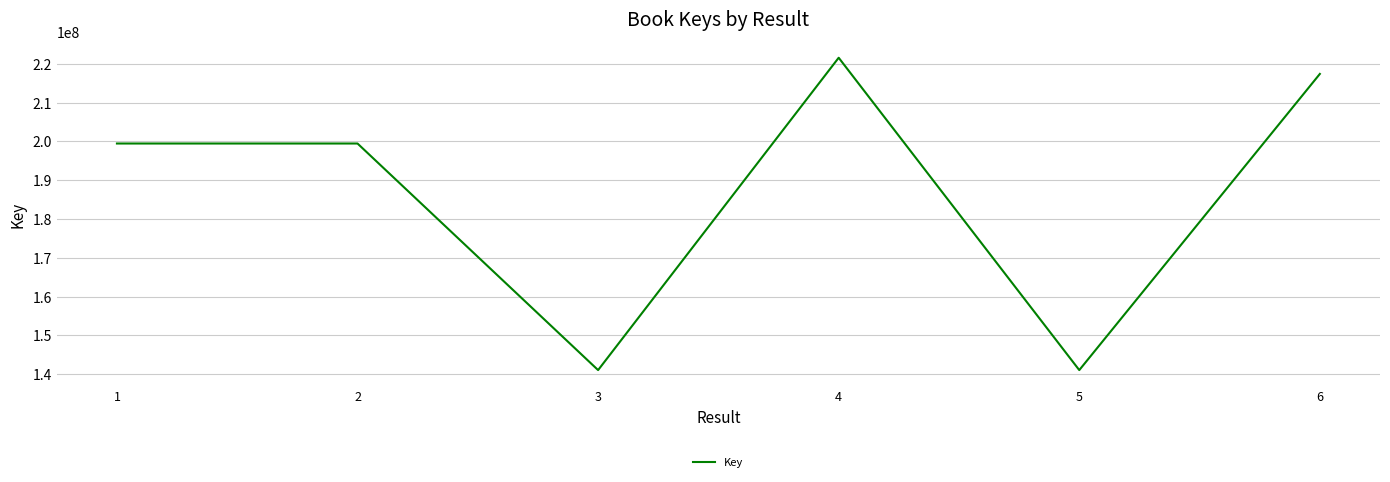

Where is the first local minimum?

3